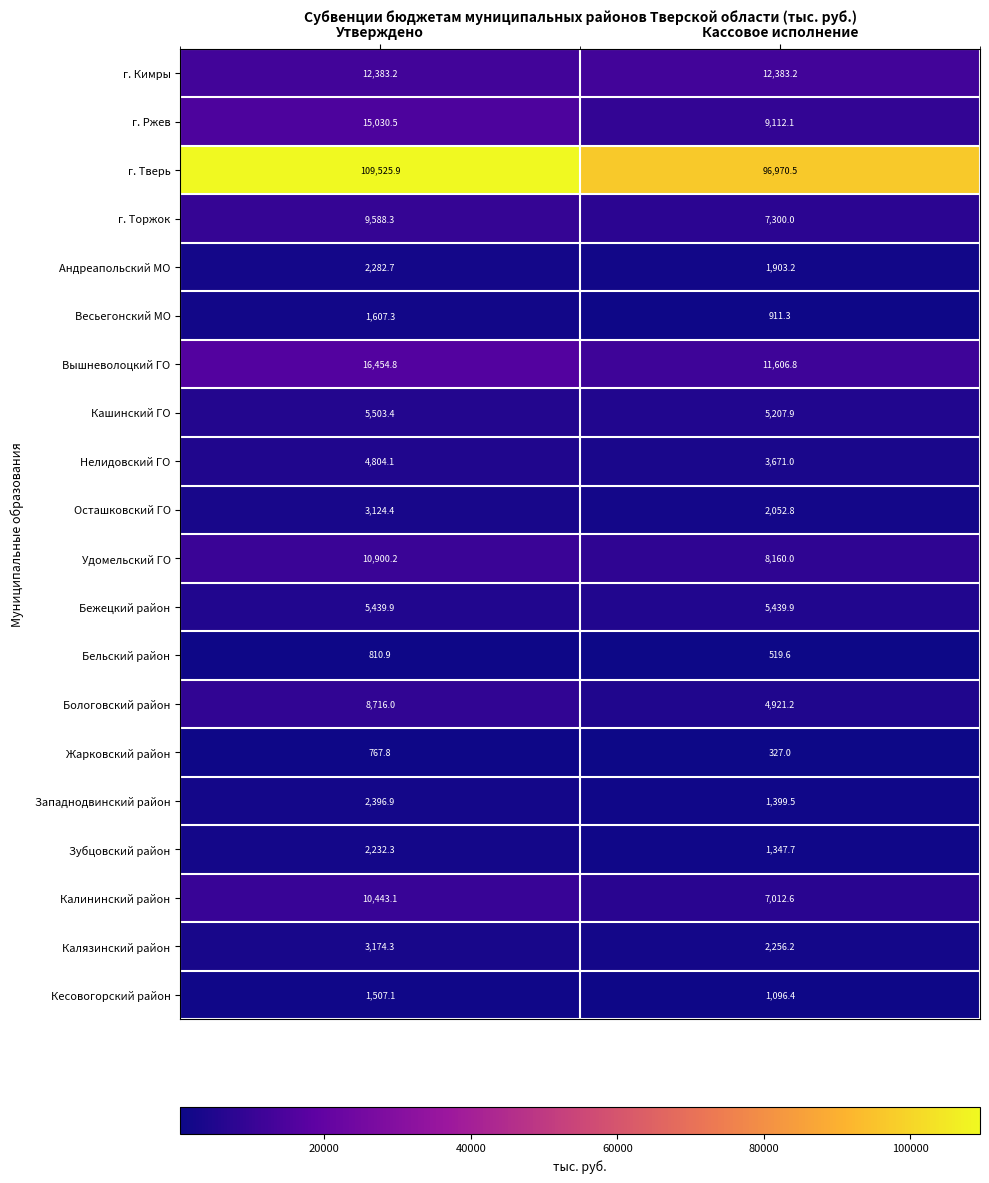

What is the difference between the highest and lowest values at Утверждено?

108758.1